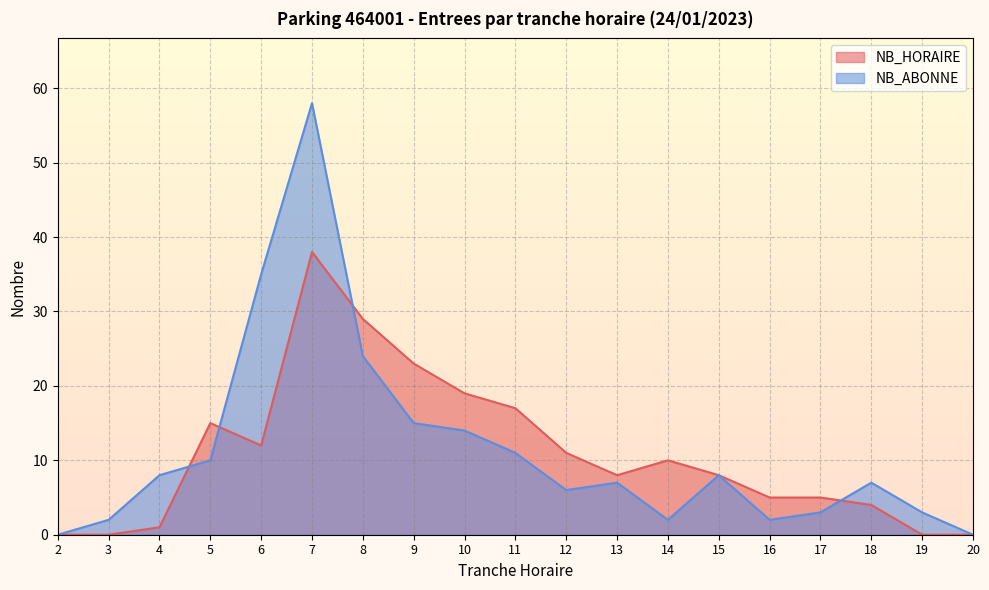

The value of NB_HORAIRE at 12 is 3. True or false?

False